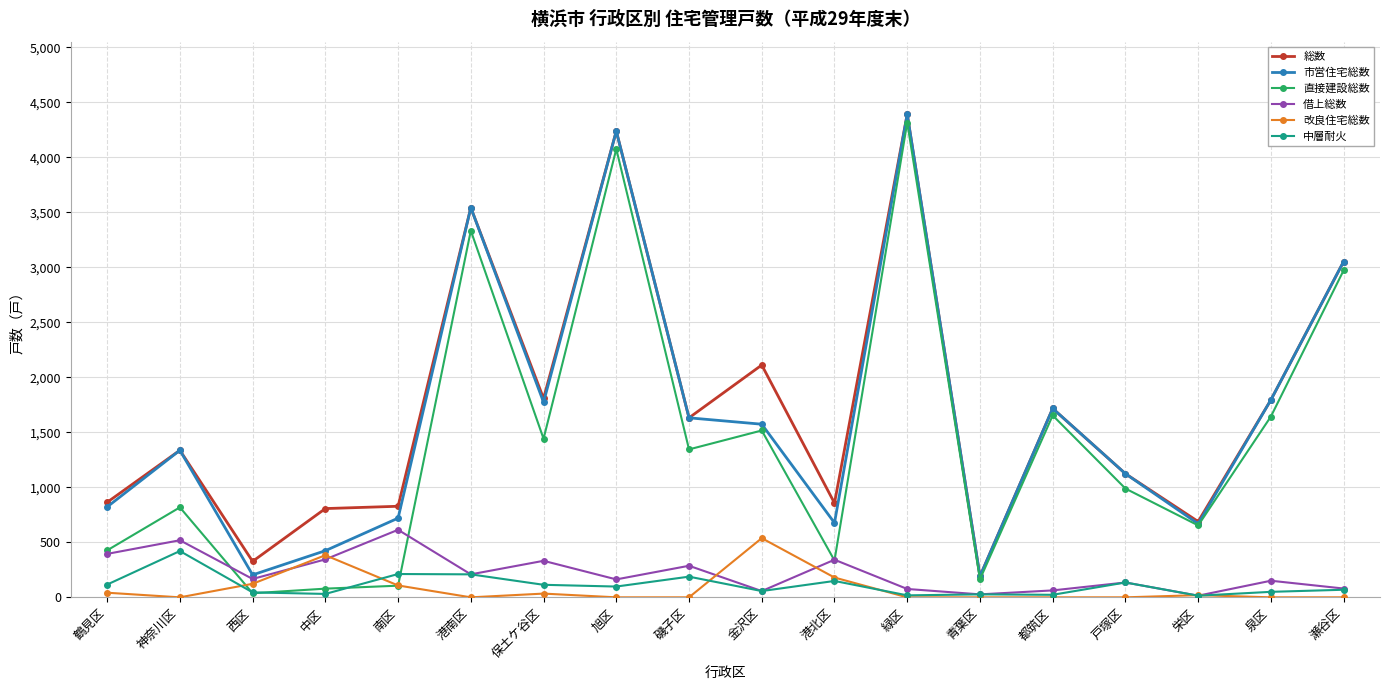

How many lines are shown in the chart?

6